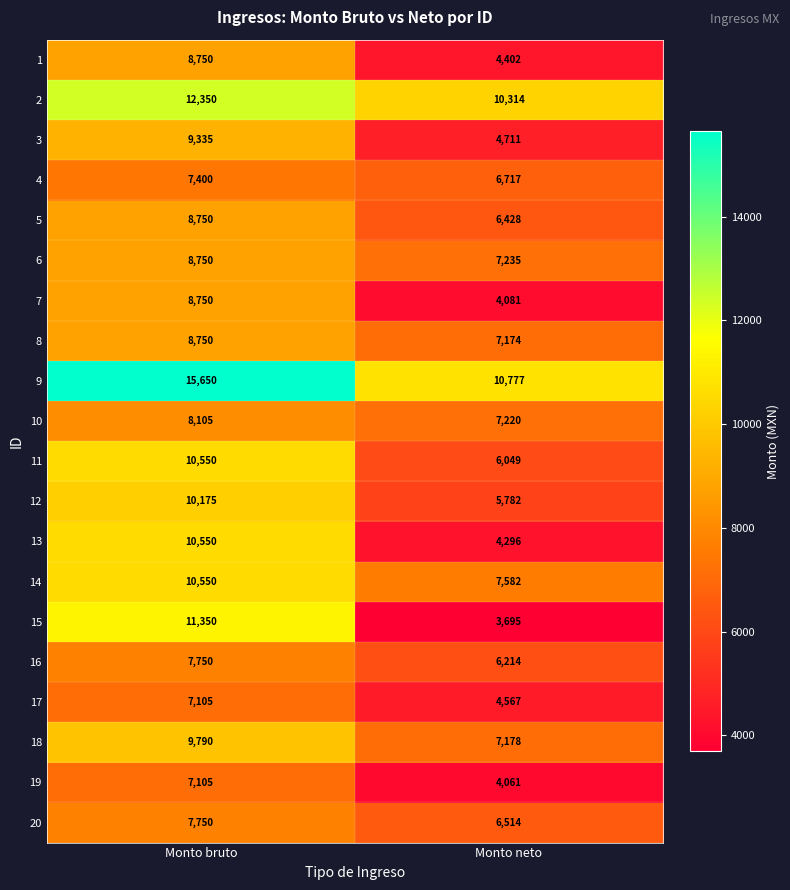

What value does the 14 series have at Monto neto?

7582